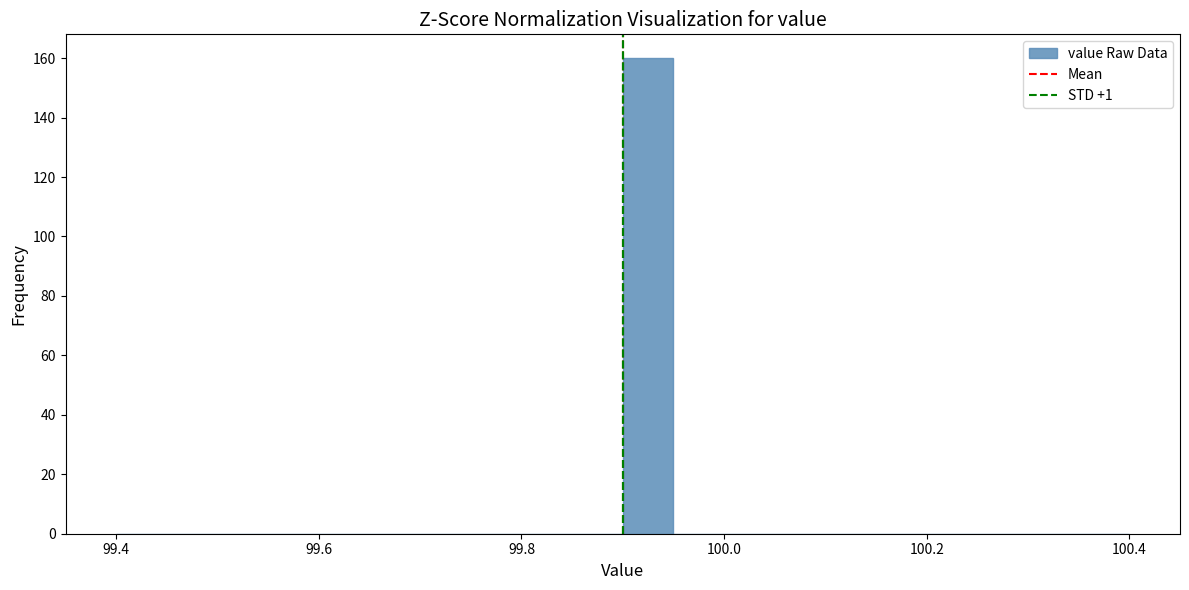

Read against the x-axis, roughly where is the centre of the tallest bar?

99.92